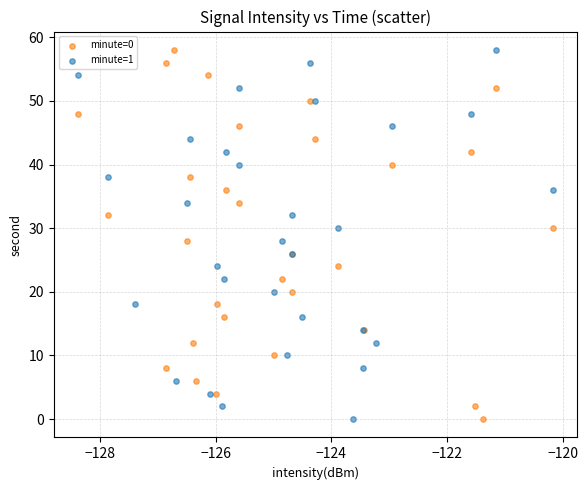

What are all the series names shown in the legend?

minute=0, minute=1